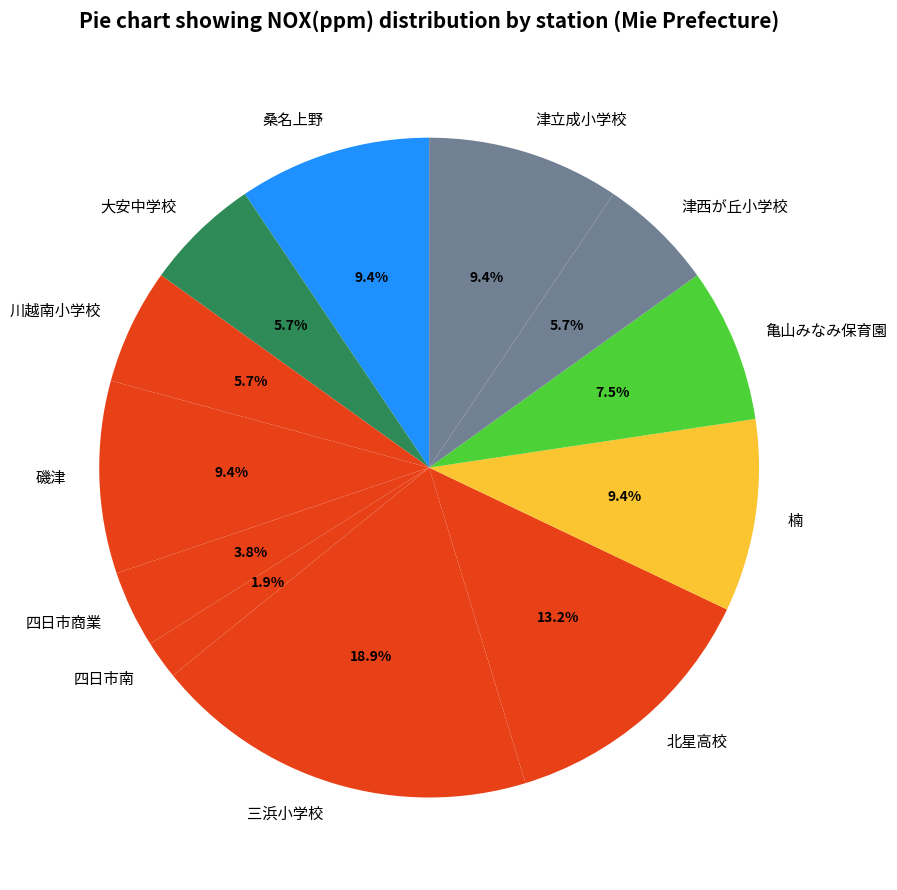

Which category has the smallest portion of the pie?

四日市南